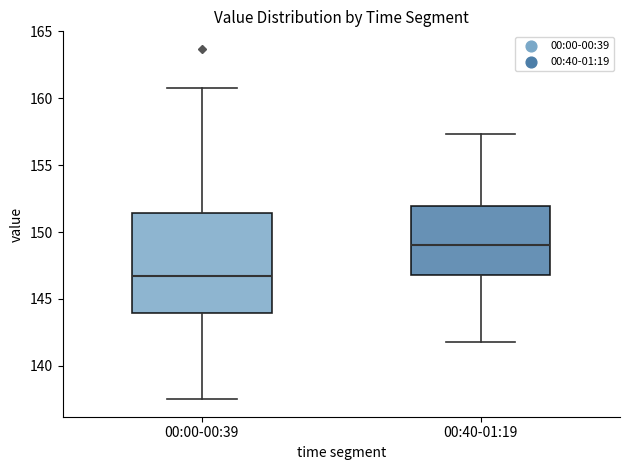

Which box has the highest median line?

00:40-01:19